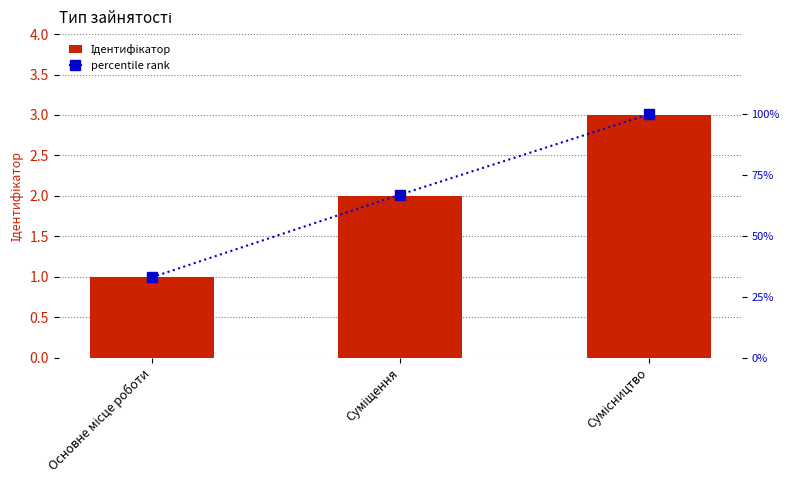

The Ідентифікатор series shows 3 at Суміщення. True or false?

False